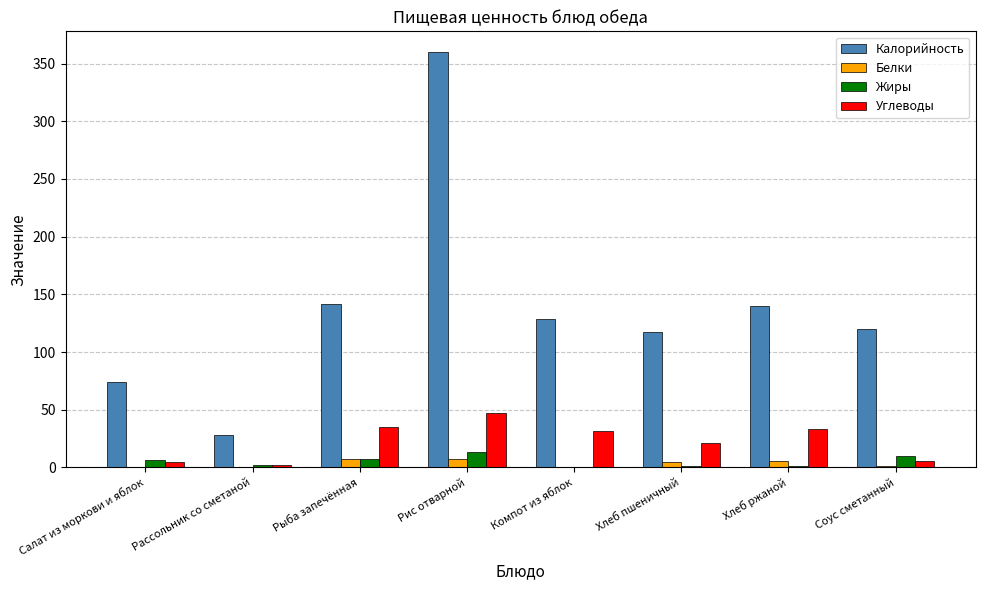

What is the spread (max minus min) of values at Салат из моркови и яблок?

73.6